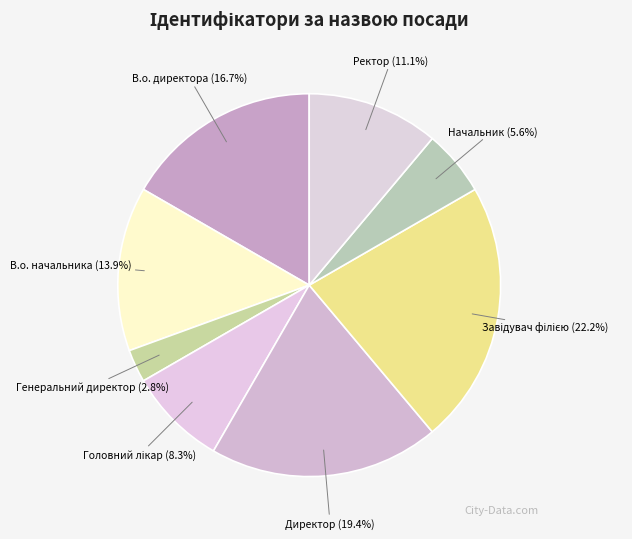

What percentage is NOT represented by Генеральний директор?

97.2%